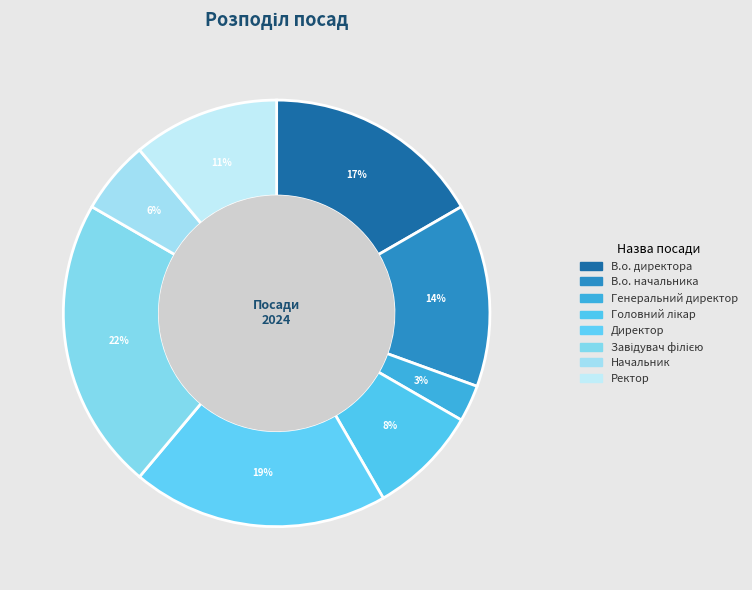

Count the number of slices in the pie.

8